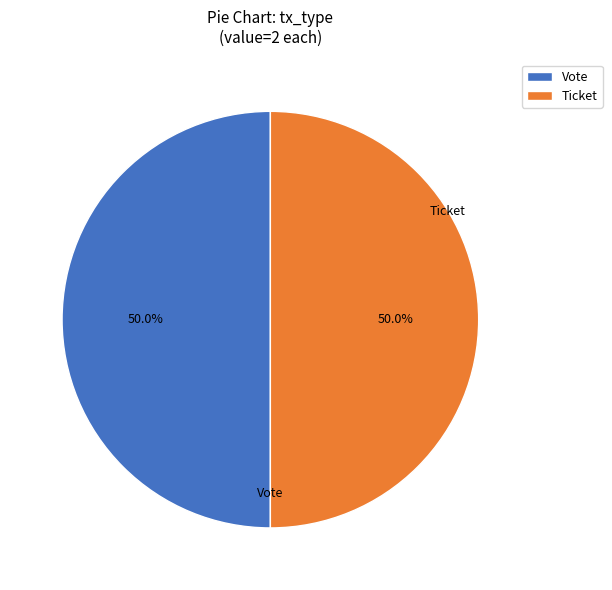

What percentage do Ticket and Vote together represent?

100.0%